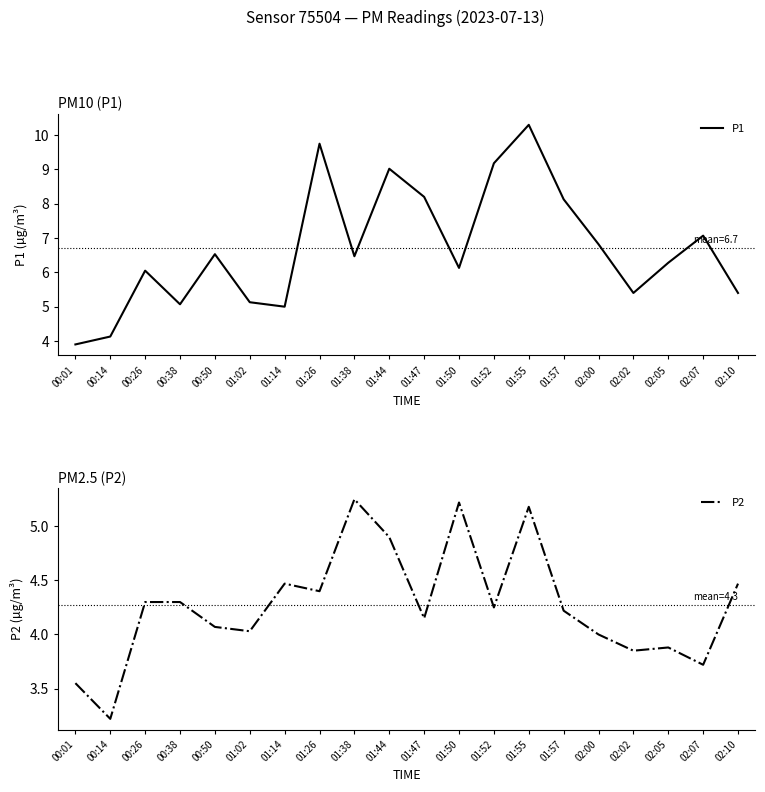

The P1 series shows 6.5 at 01:38. True or false?

True